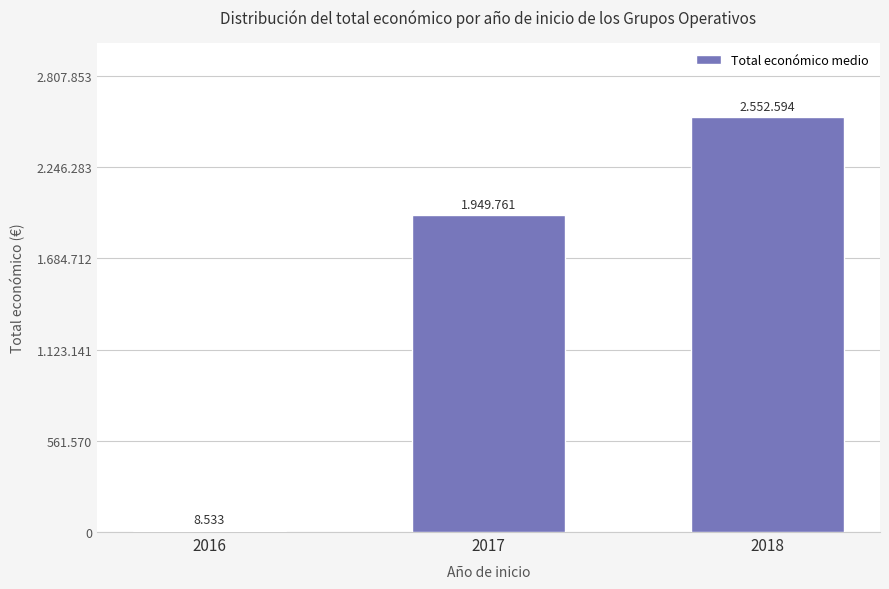

What is the ratio of the value at 2018 to the value at 2016?

299.1